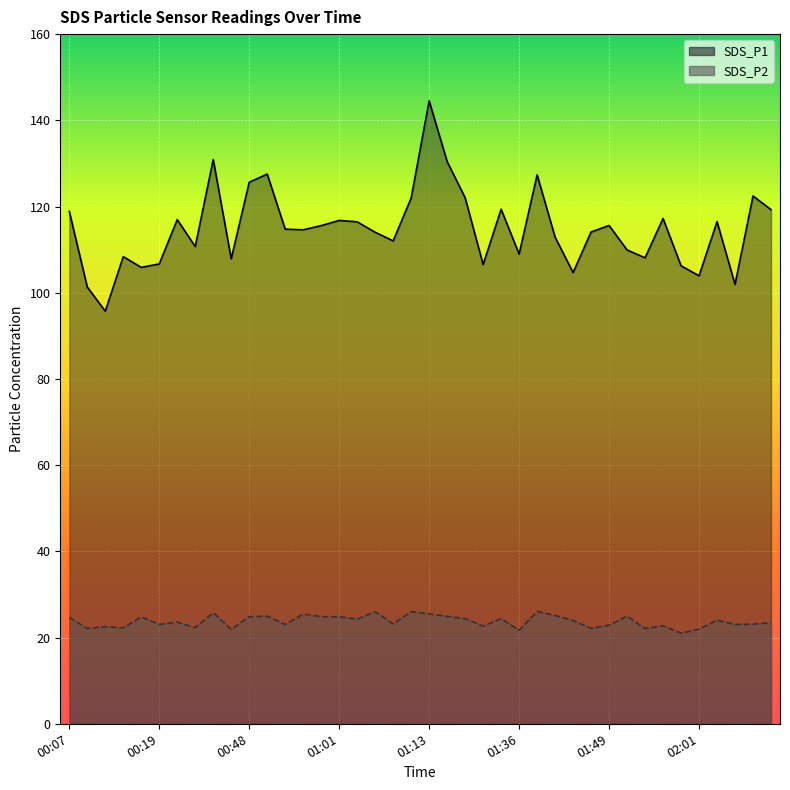

What is the average value of the SDS_P1 series?

114.9